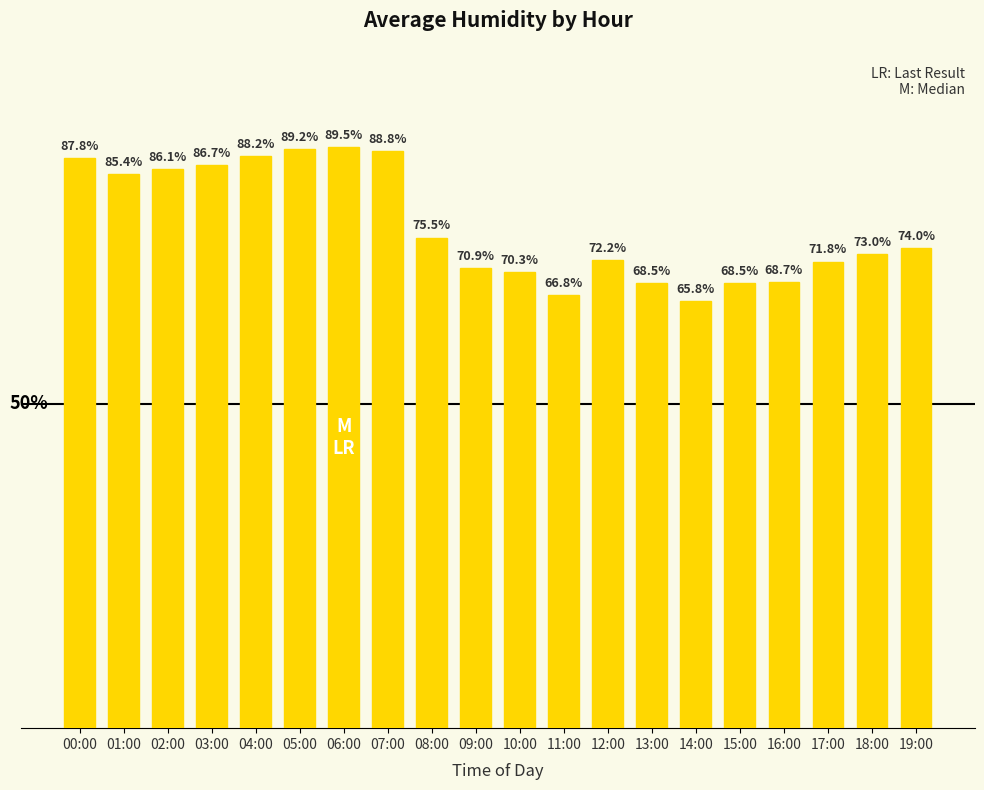

Which label corresponds to the smallest value in the chart?

14:00